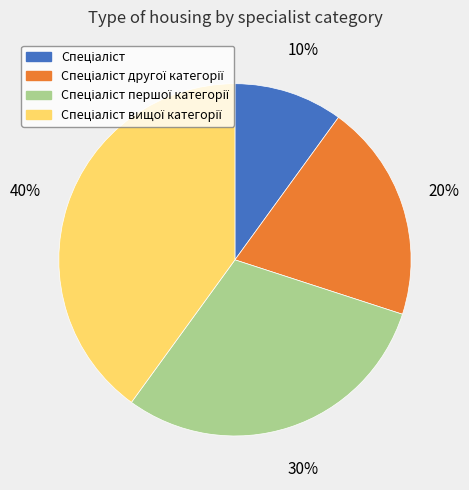

To the nearest percent, what is the average slice percentage?

25%